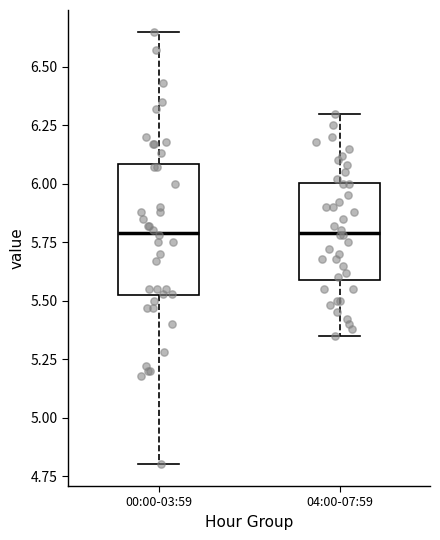

Reading left to right, read every box against the y-axis: the position of its median line, the range the box covers, and the ends of its whiskers. The values are not printed on the chart, so give them approximately, as read against the axis.

00:00-03:59: median 5.80, box 5.50 to 6.10, whiskers 4.80 to 6.65
04:00-07:59: median 5.80, box 5.60 to 6.00, whiskers 5.35 to 6.30